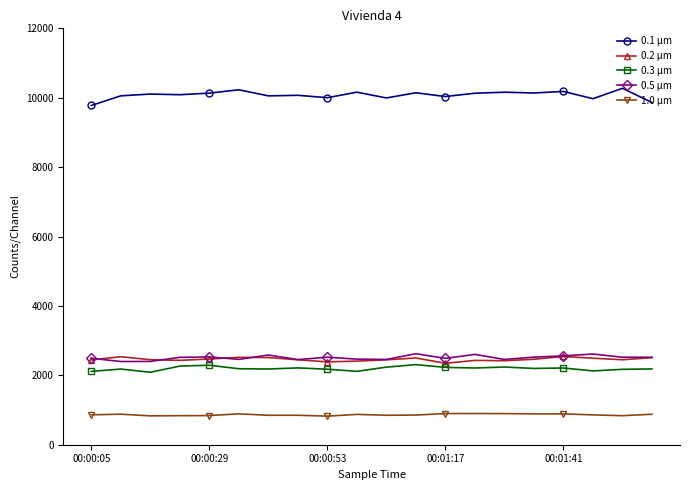

Which series has the largest total across all categories?

0.1 µm